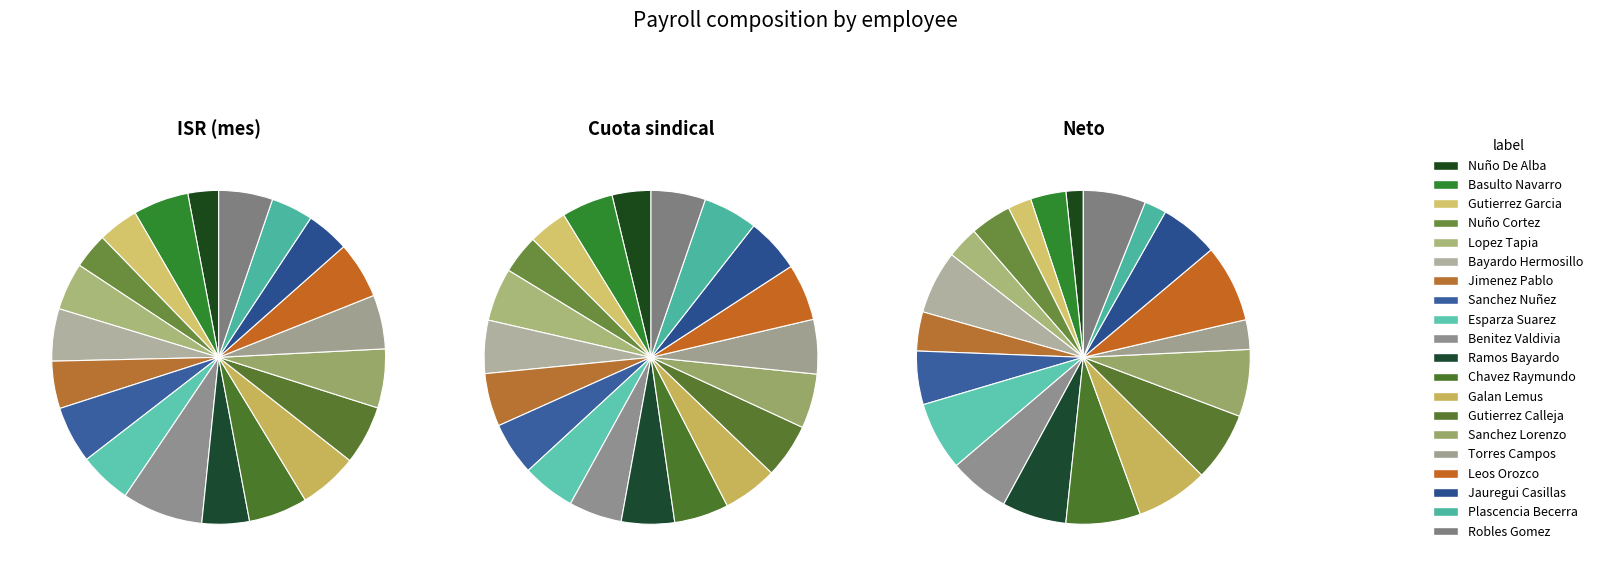

Does Bayardo Hermosillo Noemi represent more than half of the total?

No